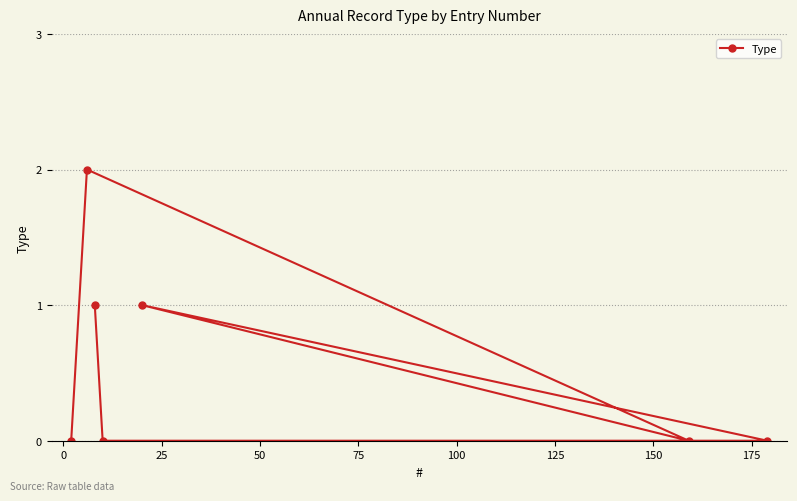

How many lines are shown in the chart?

1